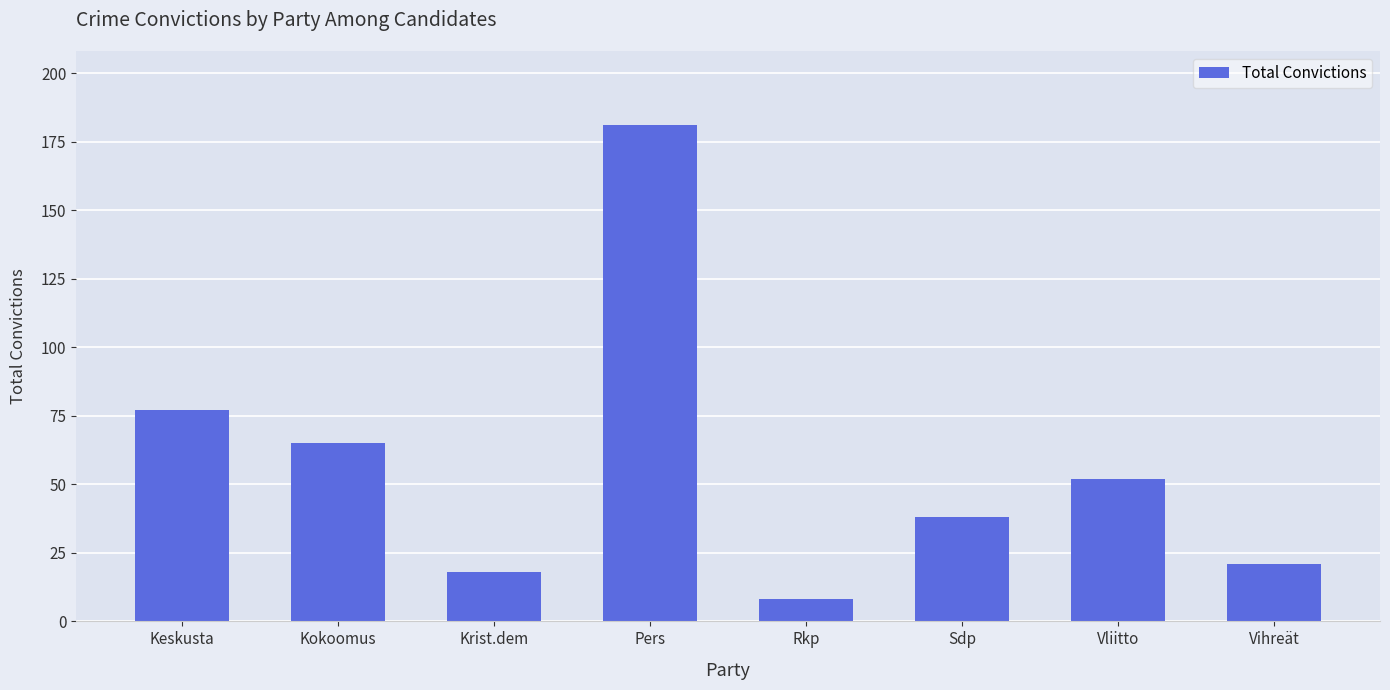

Reading left to right, extract all data points from this chart.

77	65	18	181	8	38	52	21